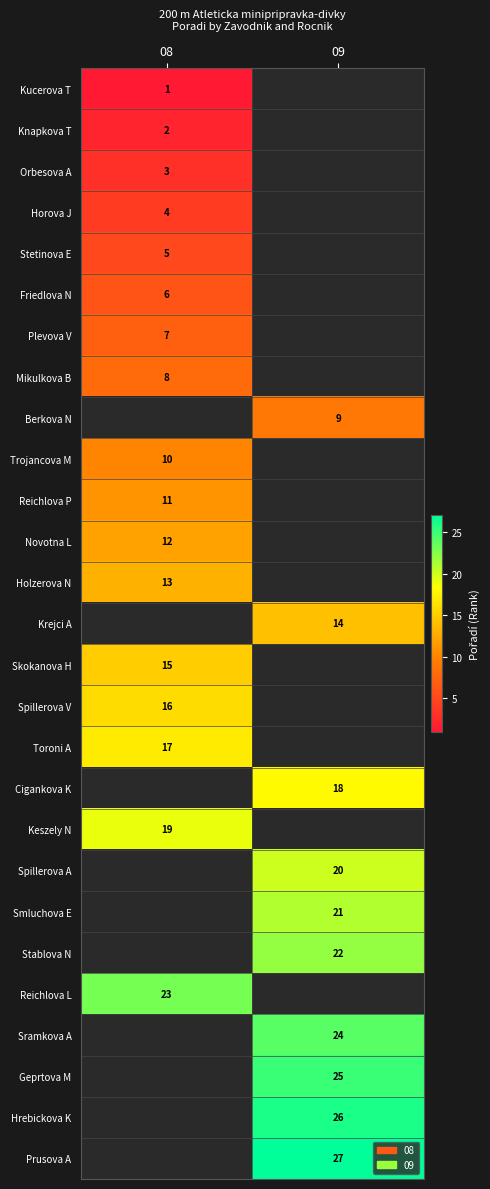

The Knapkova T series shows 3.5 at 08. True or false?

False